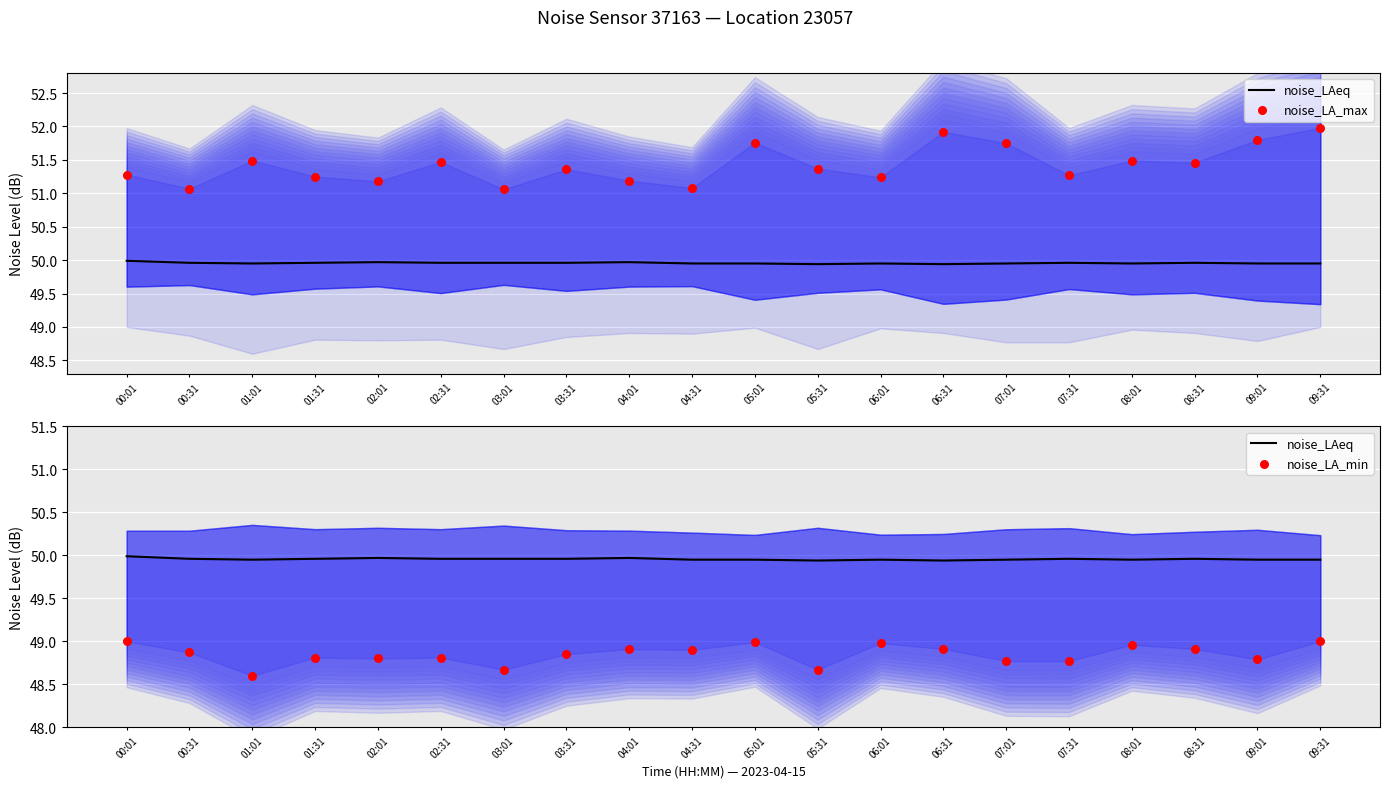

What are all the series names shown in the legend?

noise_LAeq, noise_LA_max, noise_LA_min